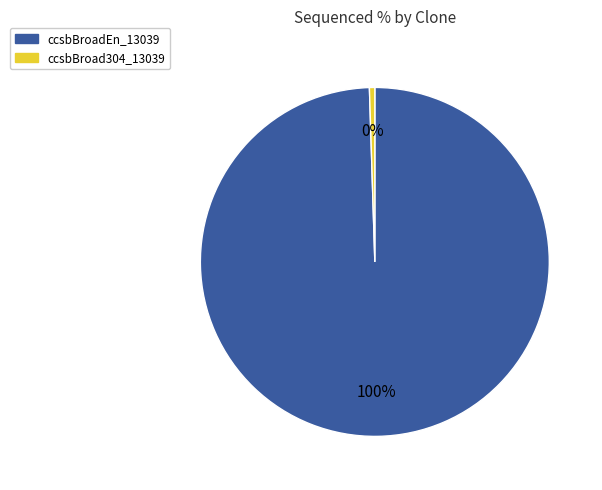

Rank the categories by value from highest to lowest.

ccsbBroadEn_13039, ccsbBroad304_13039